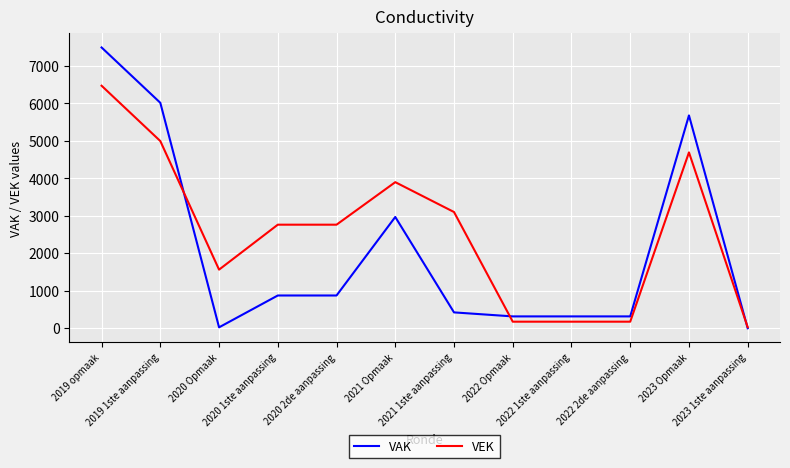

At 2020 2de aanpassing, list the series in order from smallest to largest.

VAK, VEK